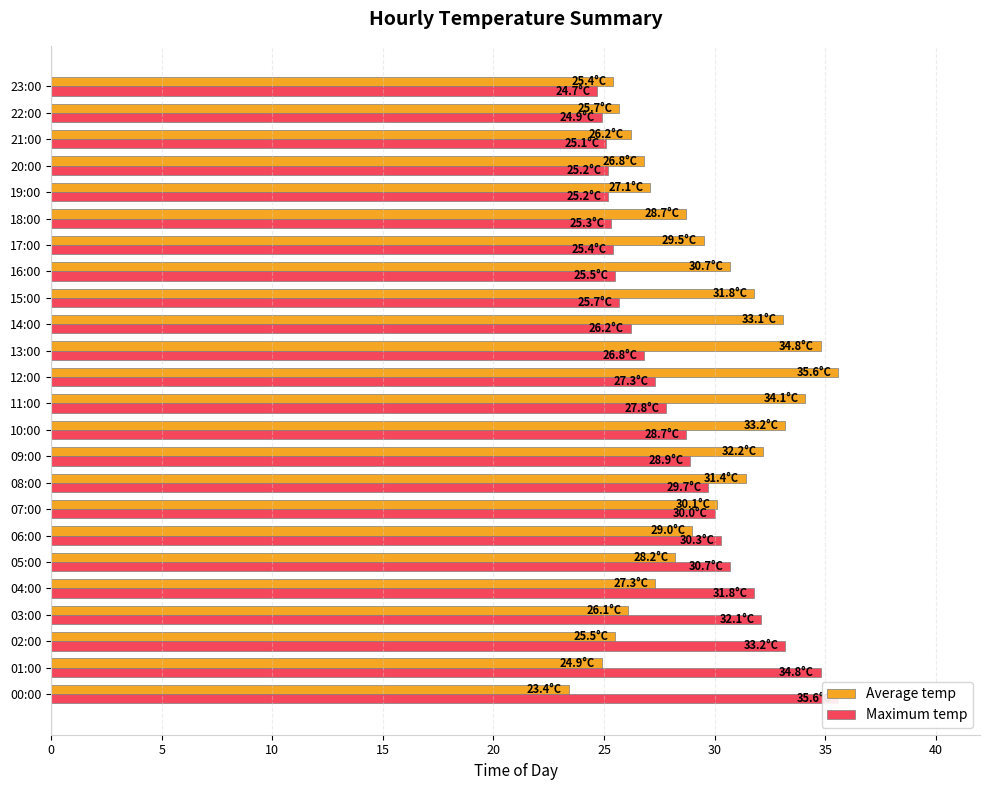

List the series in order of their overall mean, highest first.

Average temp, Maximum temp